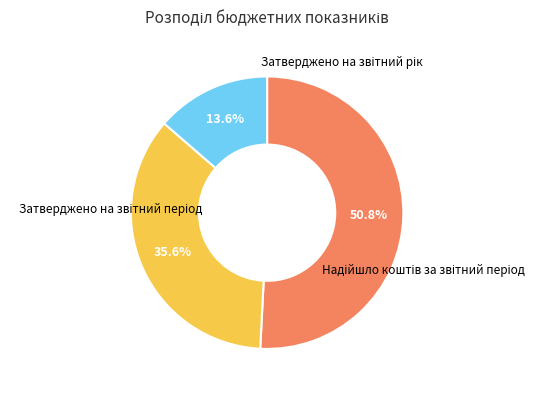

Does any single category account for the majority?

Yes